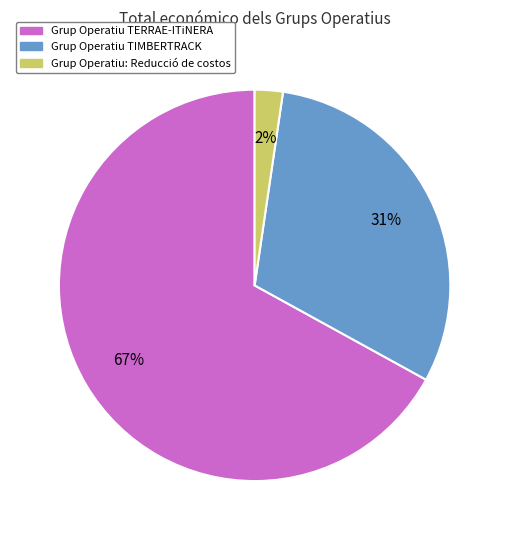

Approximately how many times larger is the value at Grup Operatiu TIMBERTRACK compared to Grup Operatiu TERRAE-ITiNERA?

0.5